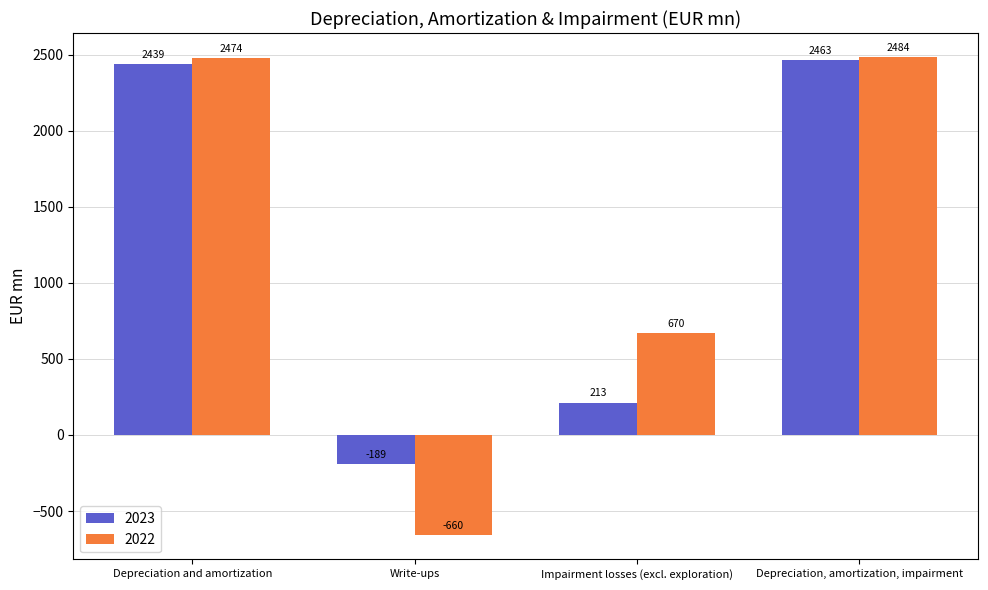

What is the value of the 2022 bar at the 1st from the left?

2474